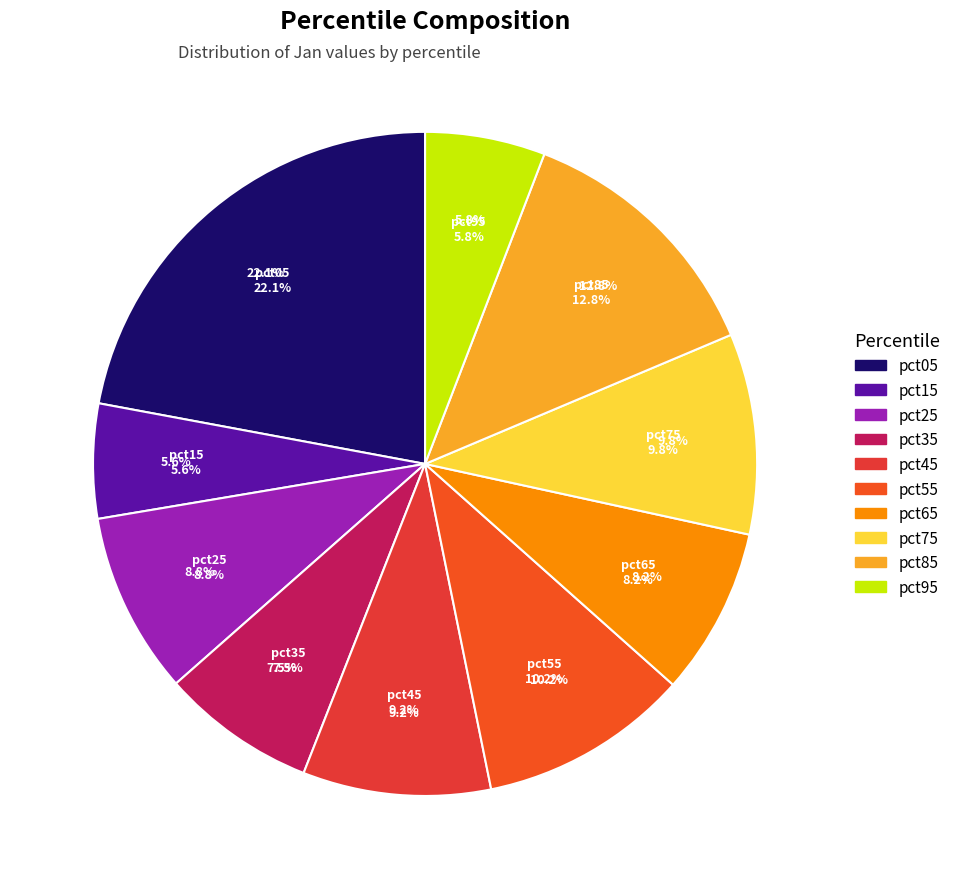

Is pct05 the majority of the pie?

No